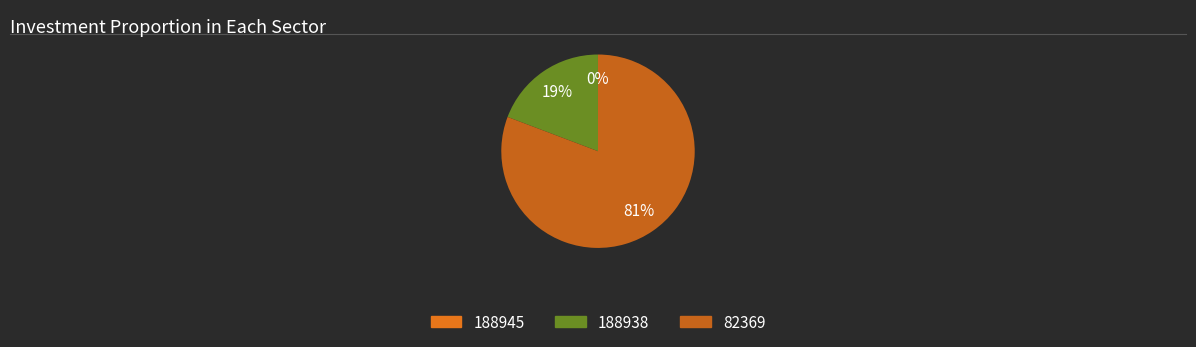

Which category has the biggest portion of the pie?

82369